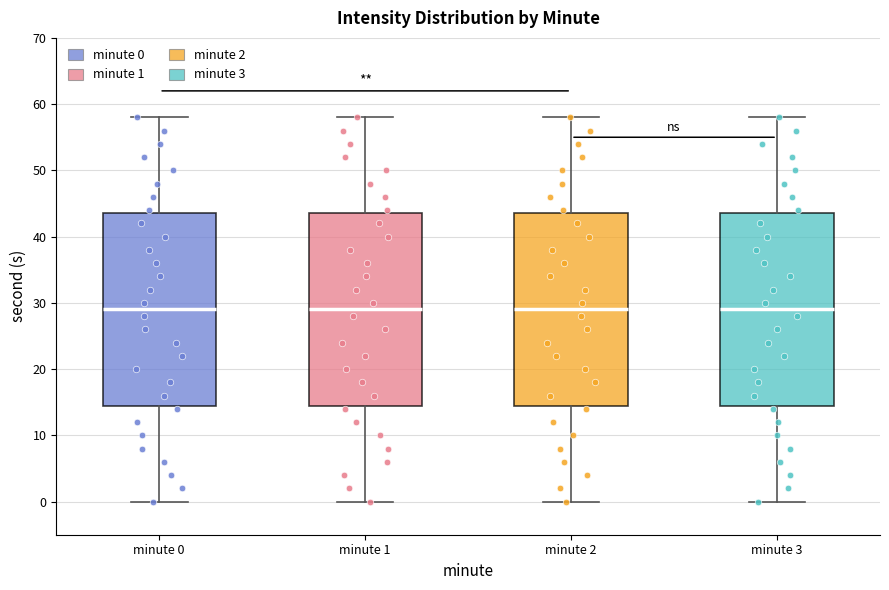

Reading left to right, transcribe this box plot: for each box, give where its median line is, the range the box spans, and where its two whiskers end, as read against the y-axis. The values are not printed on the chart, so give them approximately, as read against the axis.

minute 0: median 29, box 15 to 44, whiskers 0 to 58
minute 1: median 29, box 15 to 44, whiskers 0 to 58
minute 2: median 29, box 15 to 44, whiskers 0 to 58
minute 3: median 29, box 15 to 44, whiskers 0 to 58